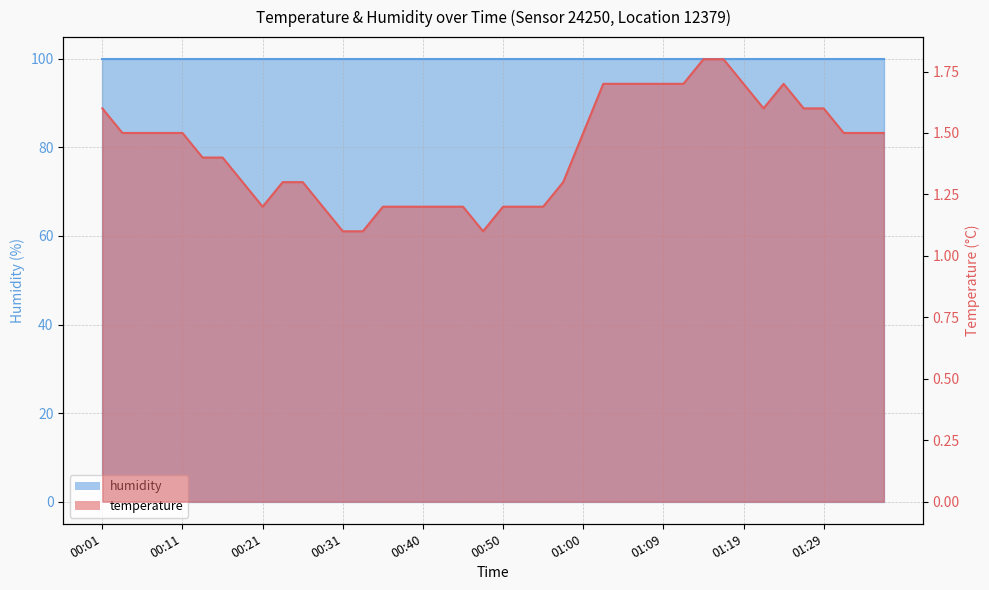

Reading left to right, list all the values displayed in this chart.

00:01=1.6	00:03=1.5	00:06=1.5	00:08=1.5	00:11=1.5	00:13=1.4	00:16=1.4	00:18=1.3	00:21=1.2	00:23=1.3	00:26=1.3	00:28=1.2	00:31=1.1	00:33=1.1	00:35=1.2	00:38=1.2	00:40=1.2	00:43=1.2	00:45=1.2	00:48=1.1	00:50=1.2	00:52=1.2	00:55=1.2	00:57=1.3	01:00=1.5	01:02=1.7	01:05=1.7	01:07=1.7	01:09=1.7	01:12=1.7	01:14=1.8	01:17=1.8	01:19=1.7	01:22=1.6	01:24=1.7	01:26=1.6	01:29=1.6	01:31=1.5	01:34=1.5	01:36=1.5